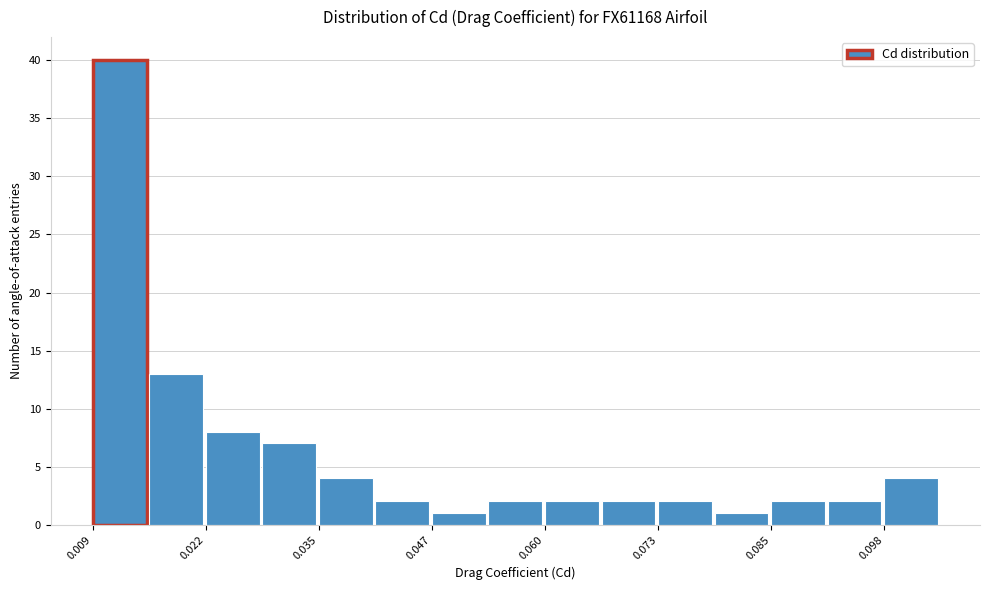

Around what value on the x-axis is the tallest bar? Give the approximate position of its centre, as read against the axis.

0.012